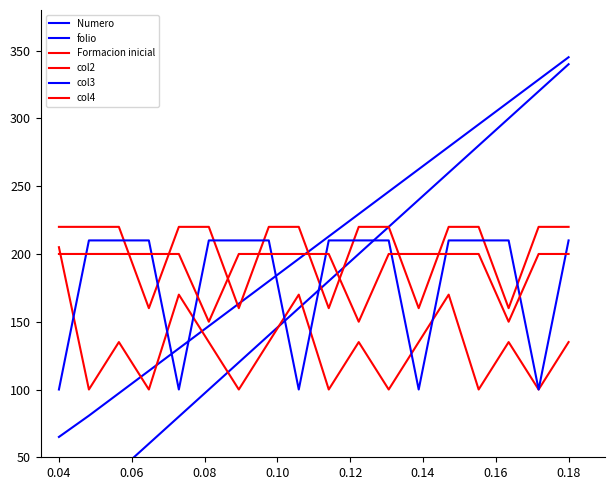

List the series in order of their peak value, lowest first.

col4, Formacion inicial, col3, col2, Numero, folio